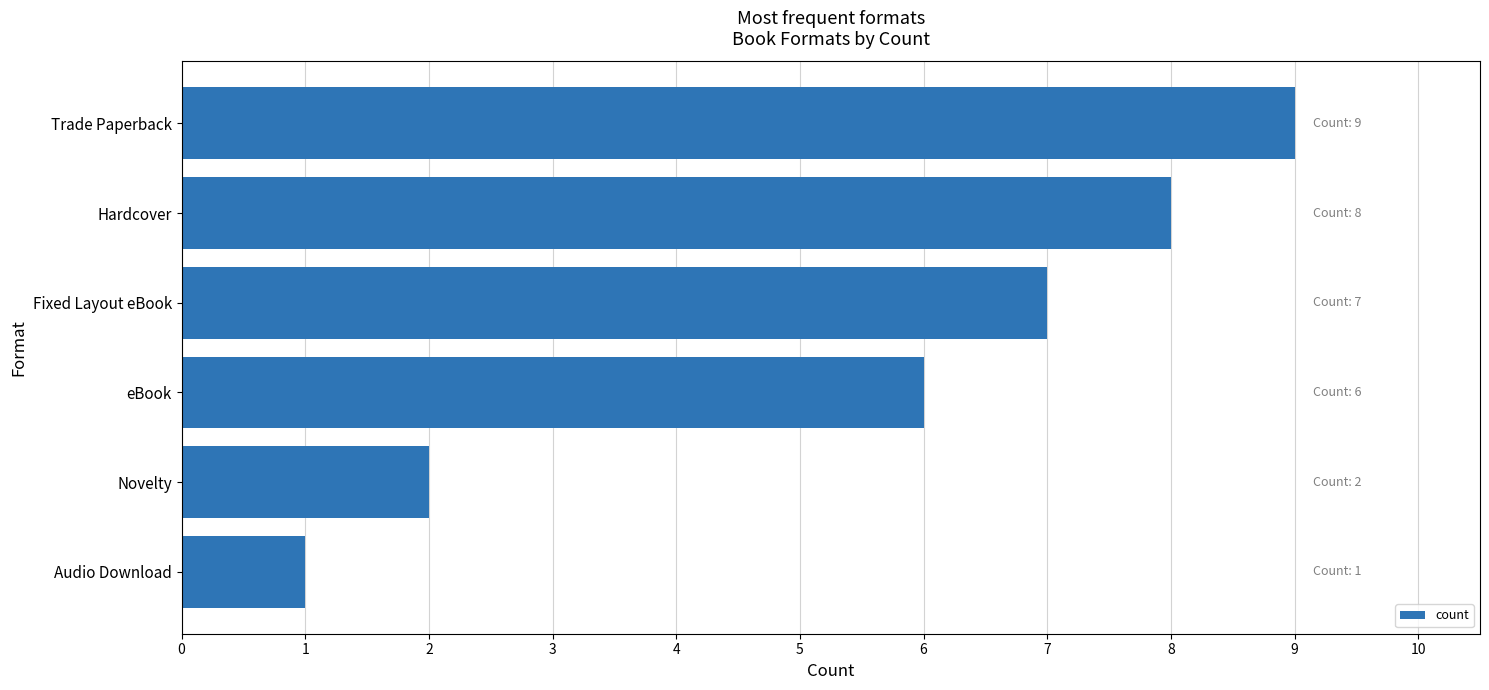

What is the approximate value at Trade Paperback?

9